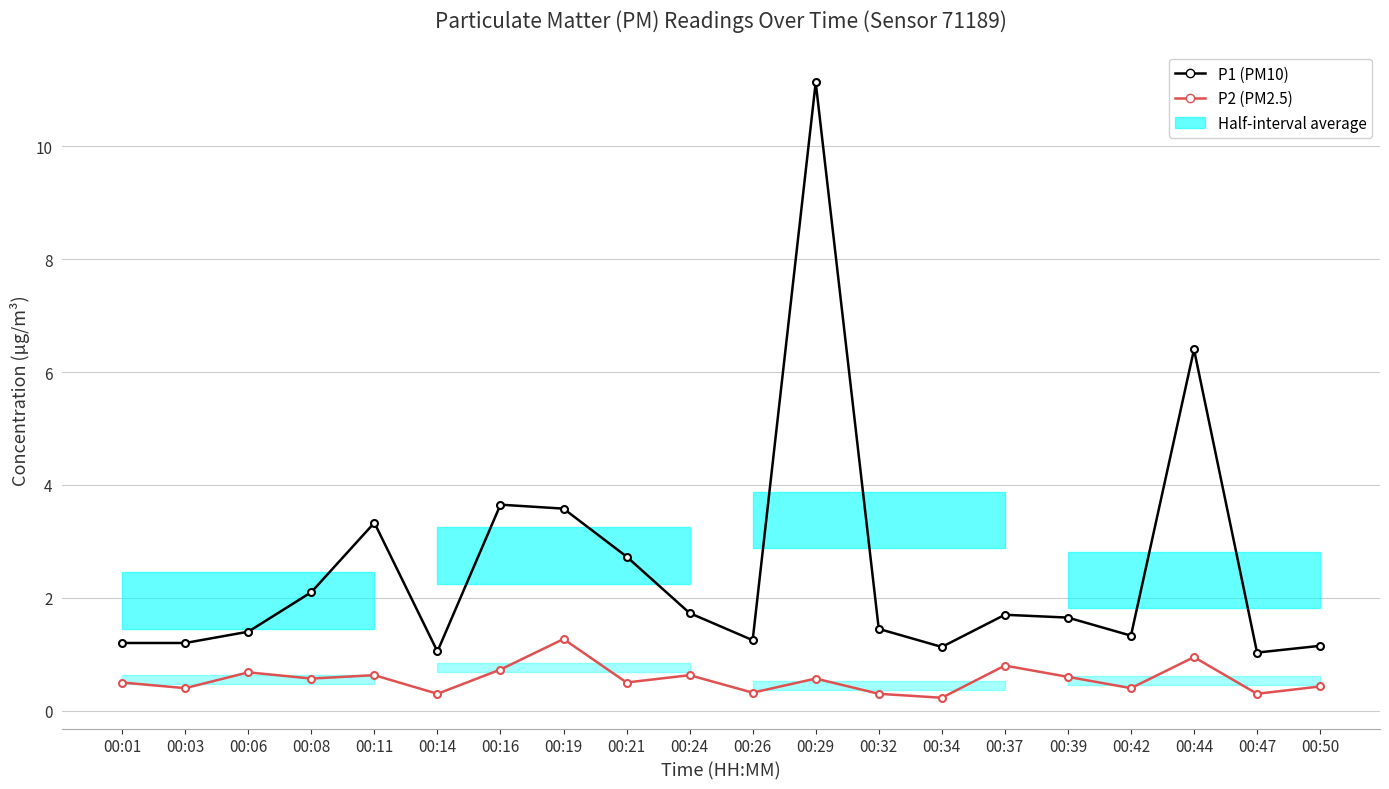

What is the spread (max minus min) of values at 00:44?

5.5